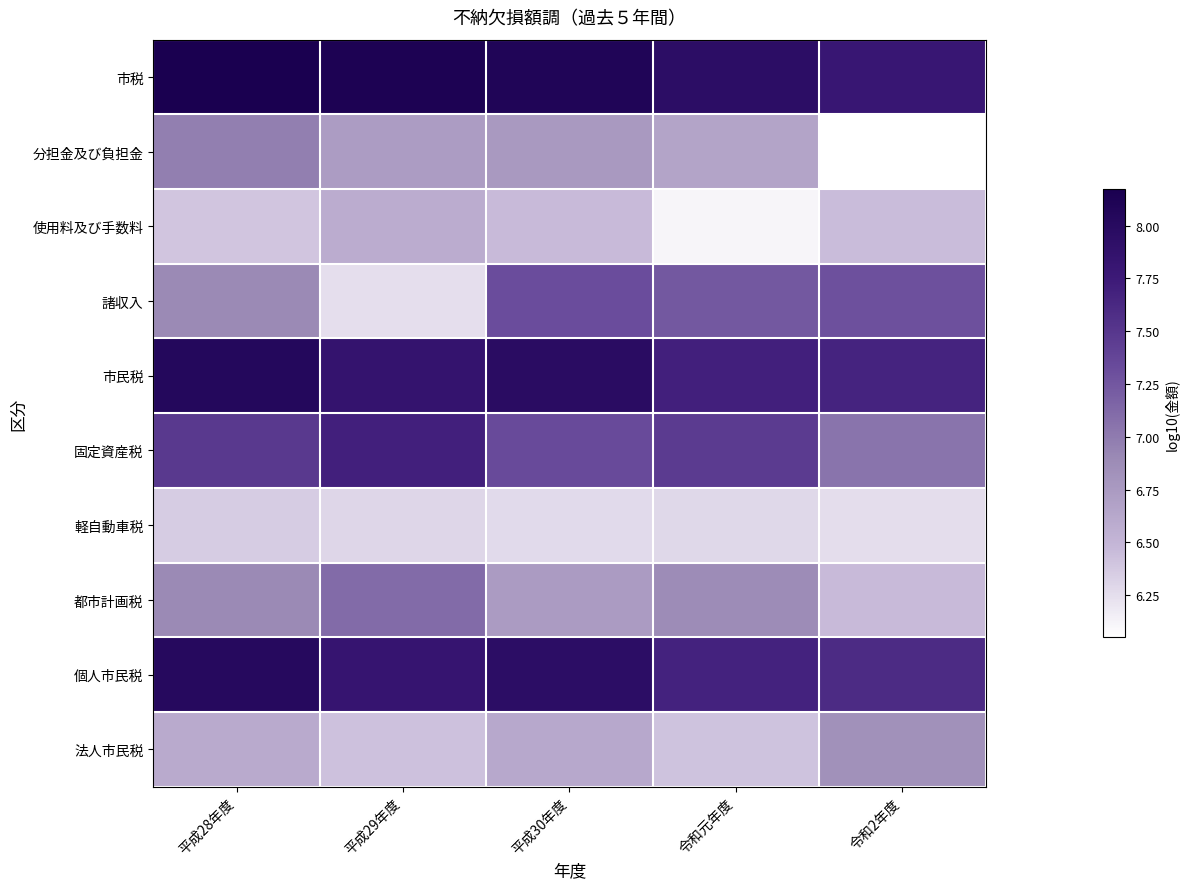

What is the difference between the highest and lowest values at 平成28年度?

1.8